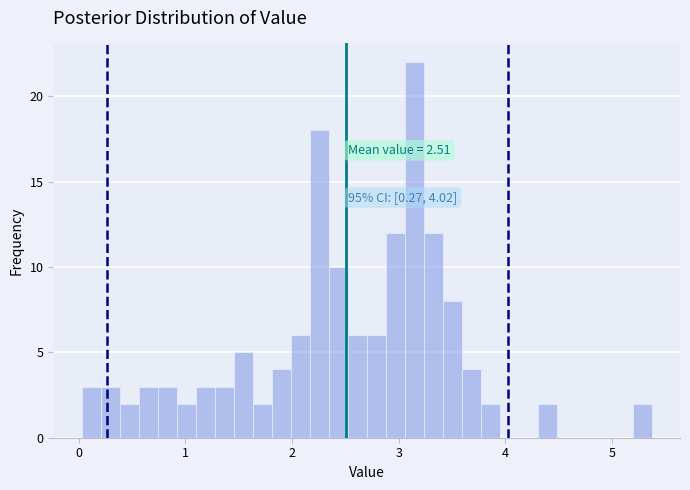

Around what value on the x-axis is the tallest bar? Give the approximate position of its centre, as read against the axis.

3.1